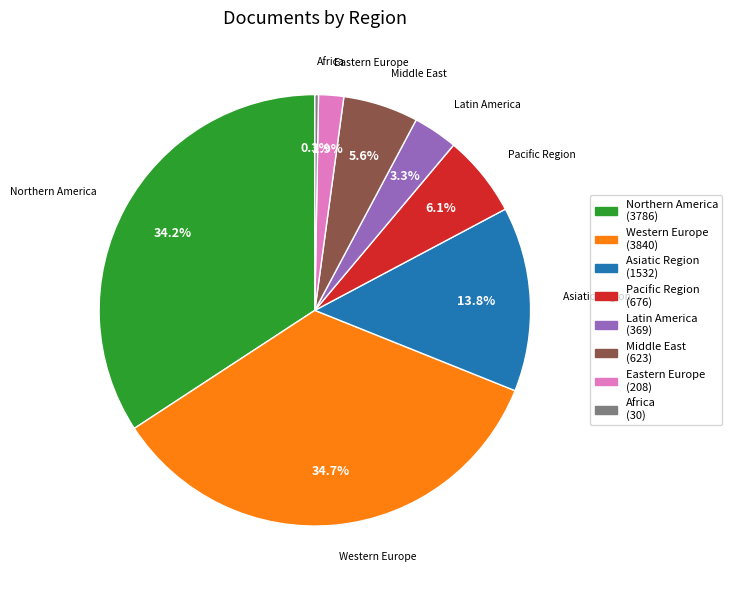

How much of the chart is everything except Northern America?

65.8%